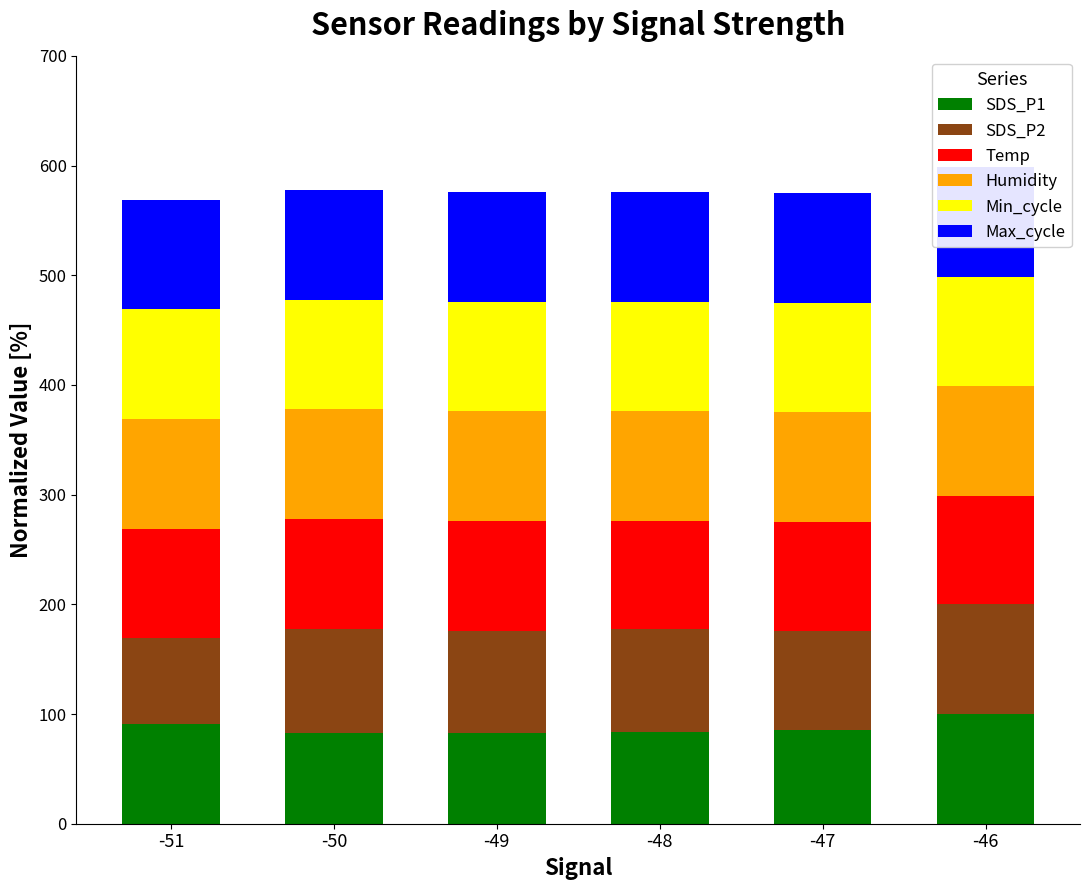

What is the total value across all series at -51?

569.0